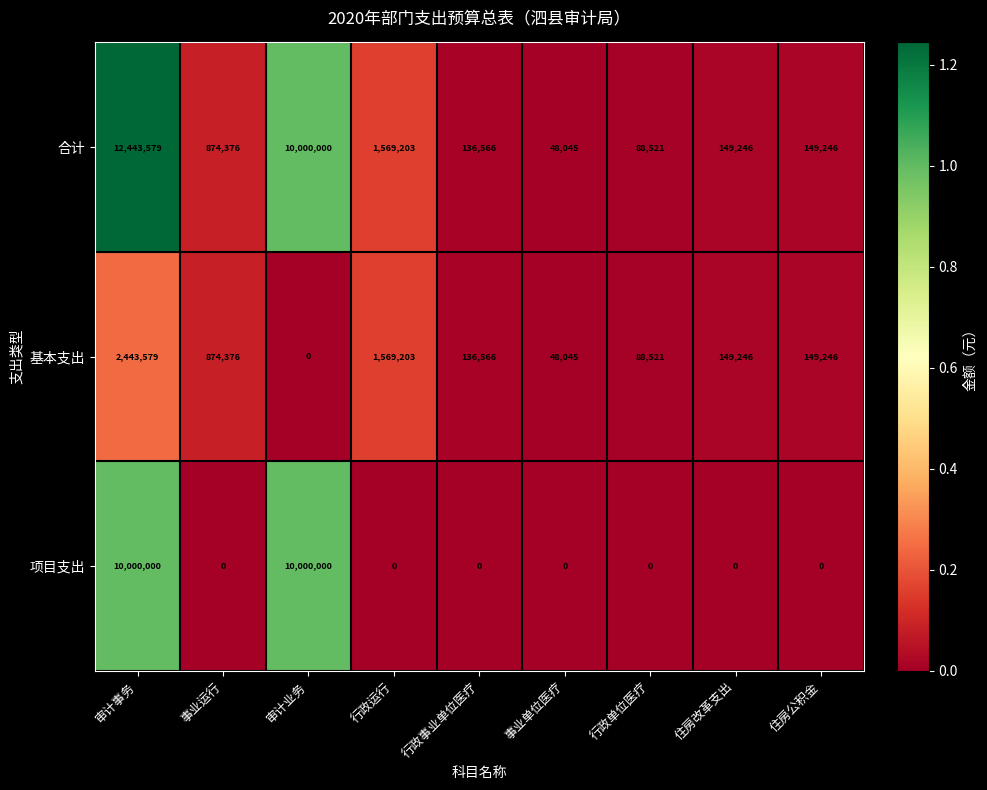

True or false: 合计 has a value of 136566 at 行政事业单位医疗.

True